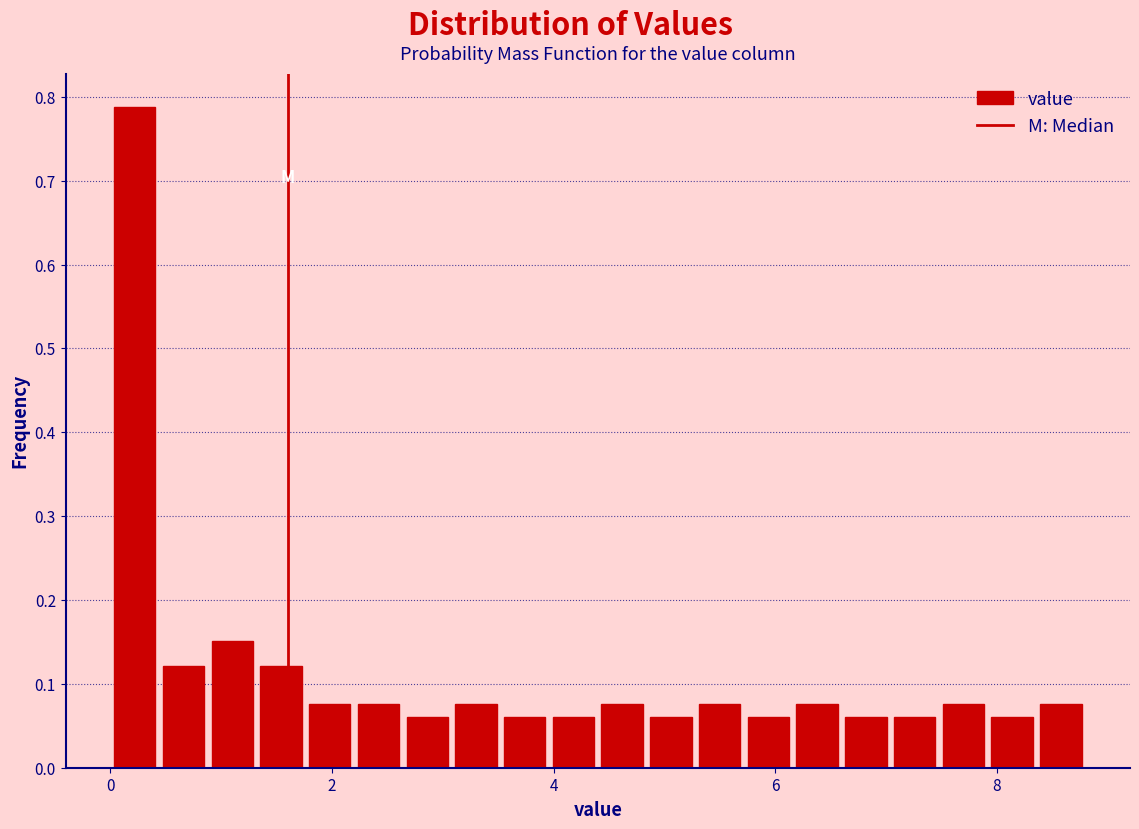

Around what value on the x-axis is the tallest bar? Give the approximate position of its centre, as read against the axis.

0.2